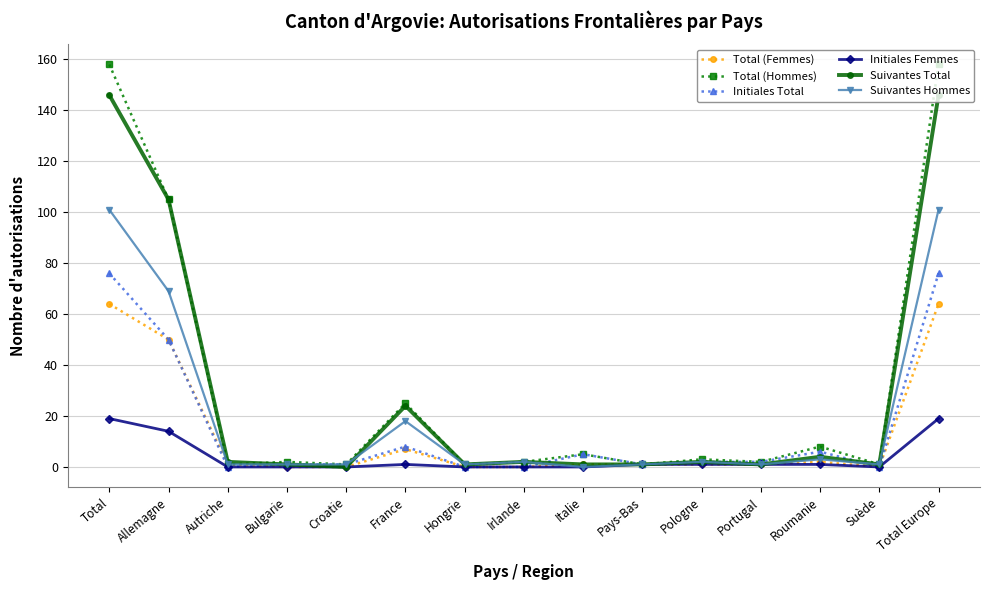

What position from the right is Total?

15